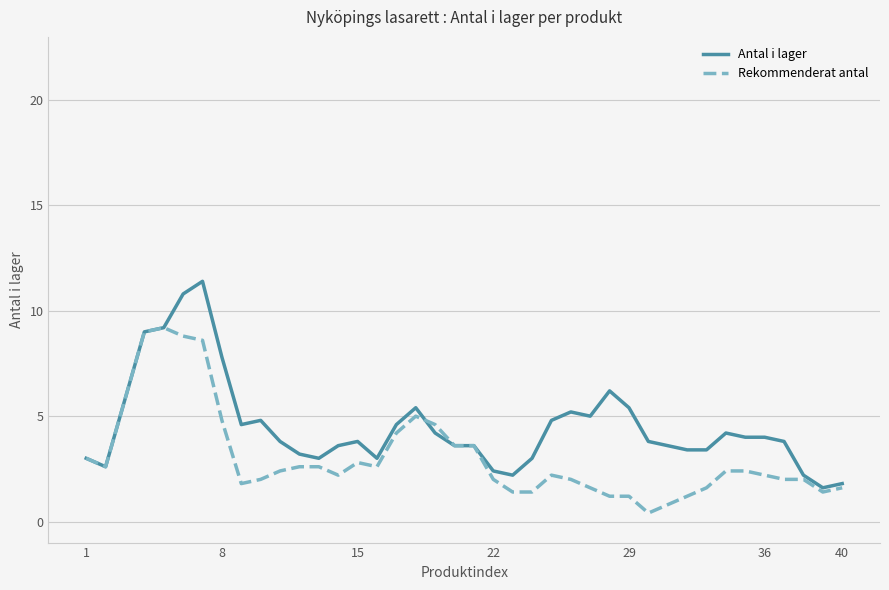

What is the average value of the Rekommenderat antal series?

3.1